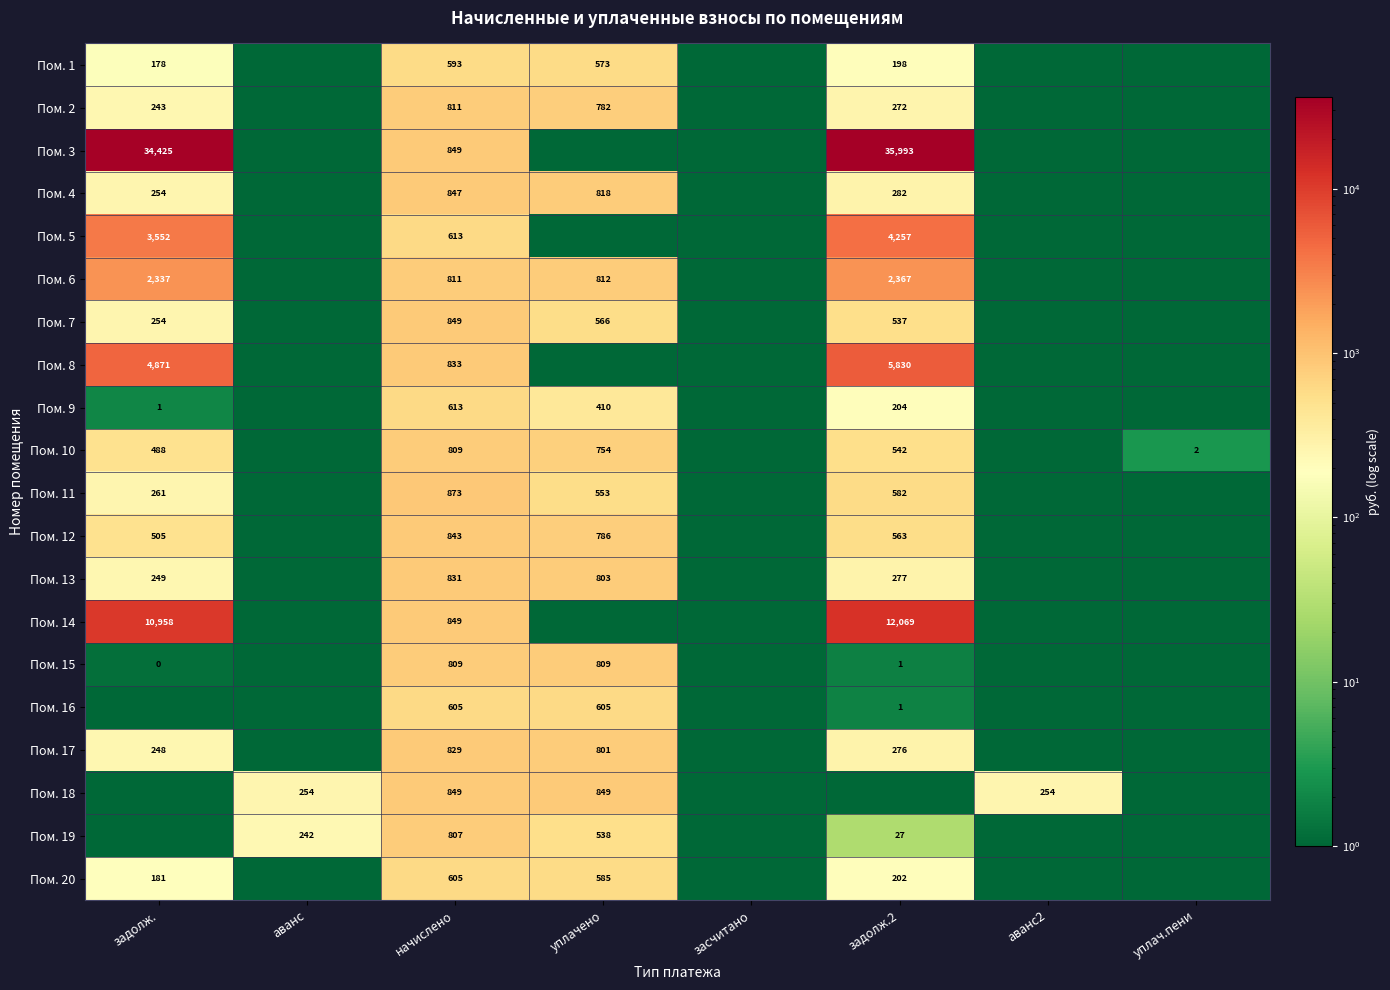

The Пом. 12 series shows 1340 at начислено. True or false?

False